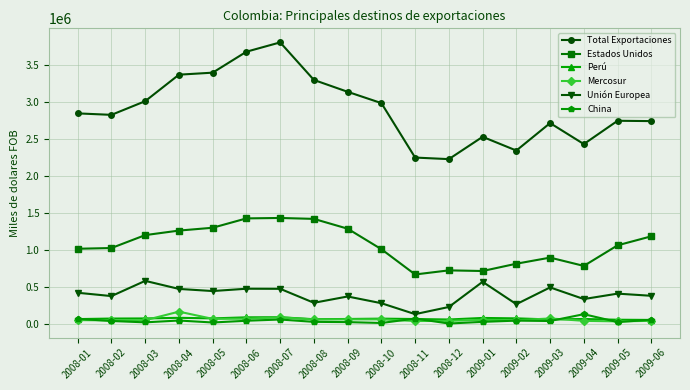

Which series has the widest spread of values?

Total Exportaciones